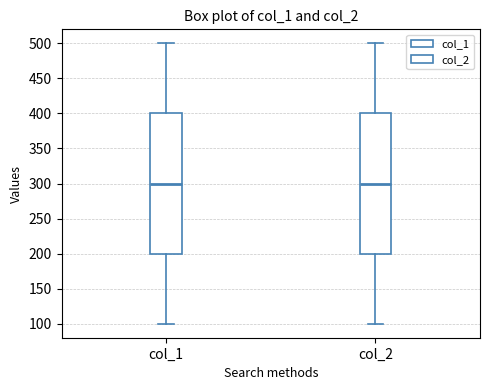

Reading left to right, read every box against the y-axis: the position of its median line, the range the box covers, and the ends of its whiskers. The values are not printed on the chart, so give them approximately, as read against the axis.

col_1: median 300, box 200 to 400, whiskers 100 to 500
col_2: median 300, box 200 to 400, whiskers 100 to 500